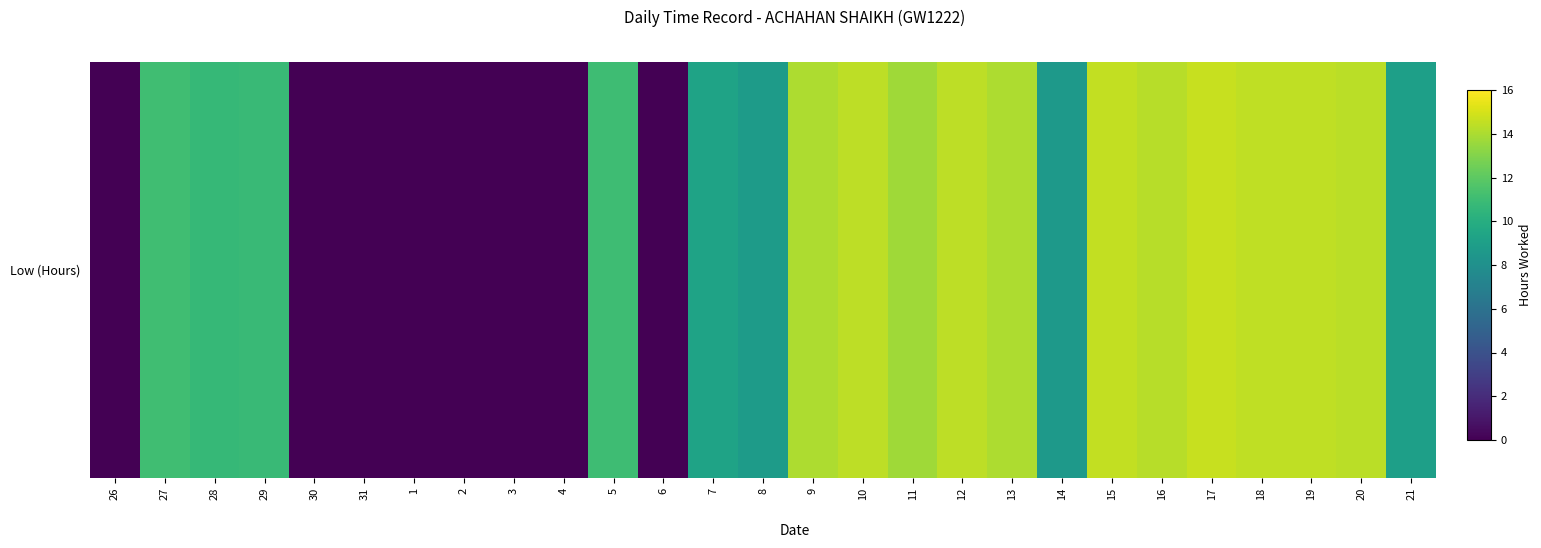

Reading left to right, extract all data points from this chart.

0.0	11.1	10.7	10.9	0.0	0.0	0.0	0.0	0.0	0.0	11.0	0.0	9.2	8.8	14.0	14.4	13.7	14.4	14.0	8.7	14.6	14.3	14.6	14.5	14.5	14.3	9.1